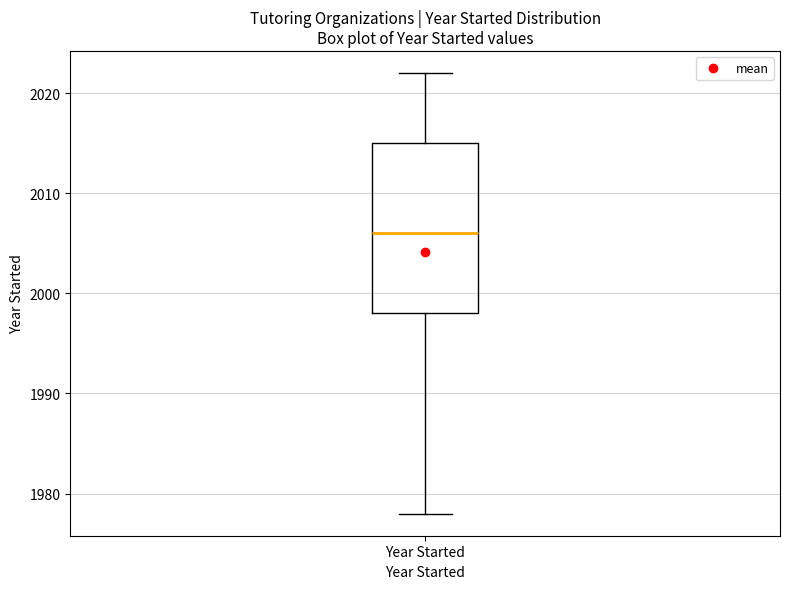

Read this box plot against the y-axis: the position of the median line, the range covered by the box, and the ends of both whiskers. The values are not printed on the chart, so give them approximately, as read against the axis.

median 2006, box 1998 to 2015, whiskers 1978 to 2022